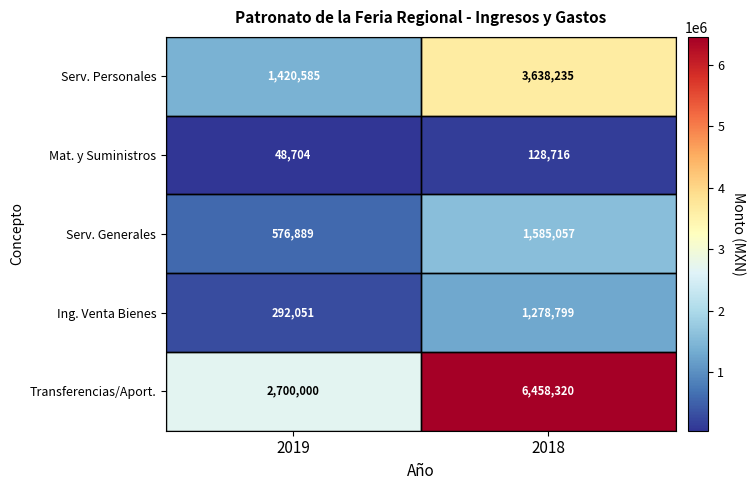

What is the difference between the highest and lowest values at 2019?

2651296